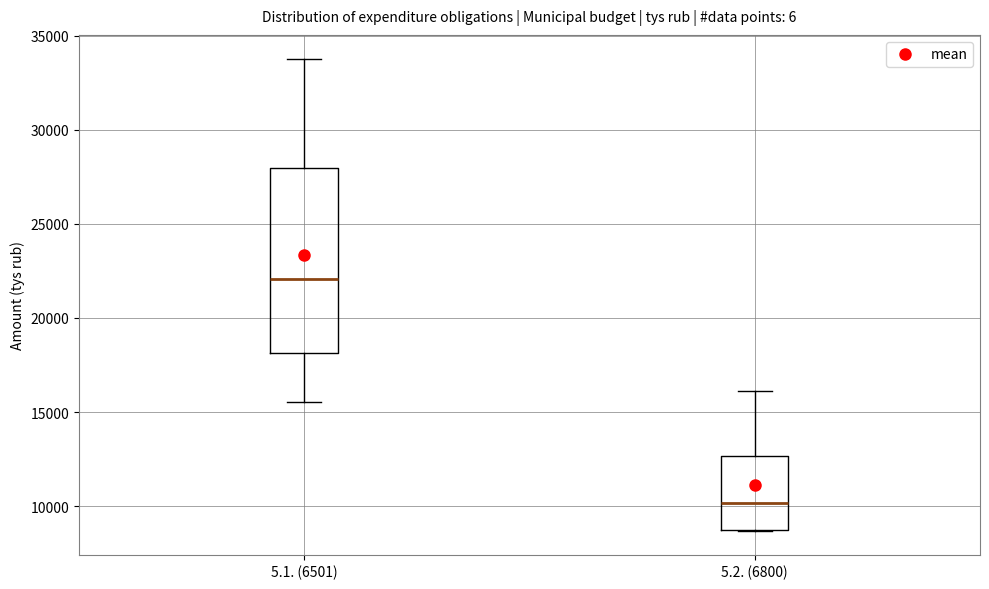

Reading left to right, transcribe this box plot: for each box, give where its median line is, the range the box spans, and where its two whiskers end, as read against the y-axis. The values are not printed on the chart, so give them approximately, as read against the axis.

5.1. (6501): median 22000, box 18000 to 28000, whiskers 15500 to 34000
5.2. (6800): median 10000, box 8500 to 12500, whiskers 8500 to 16000